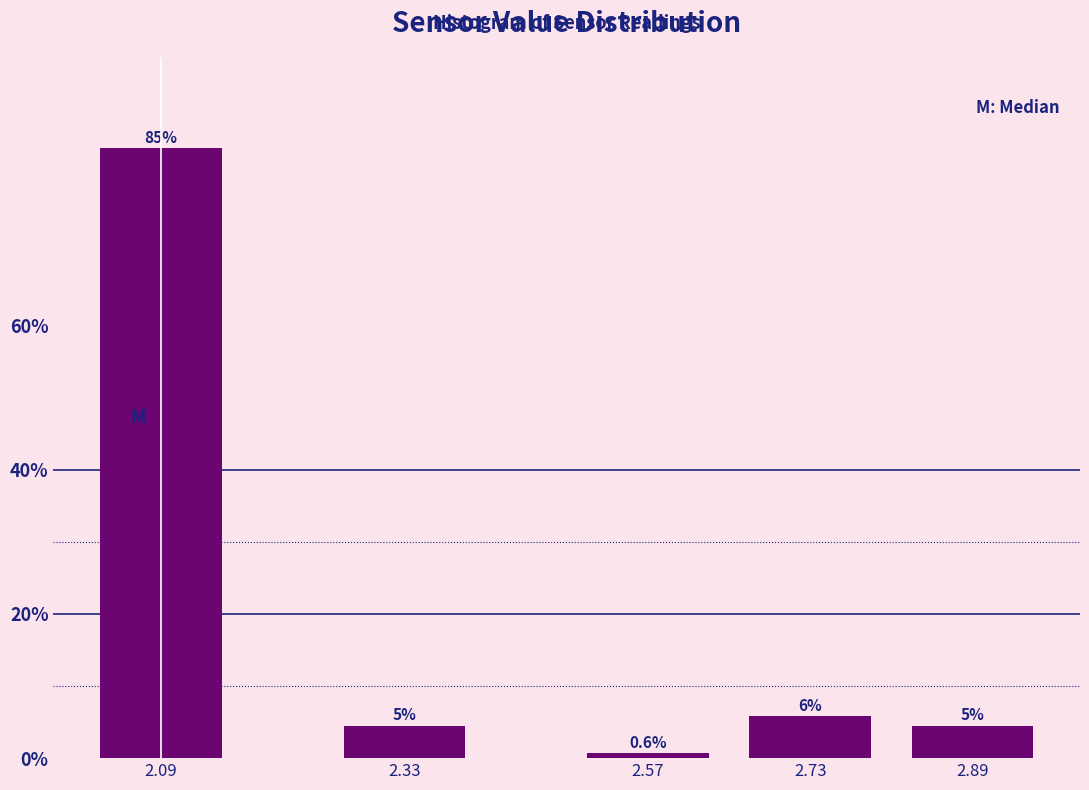

Does the chart contain any negative values?

No